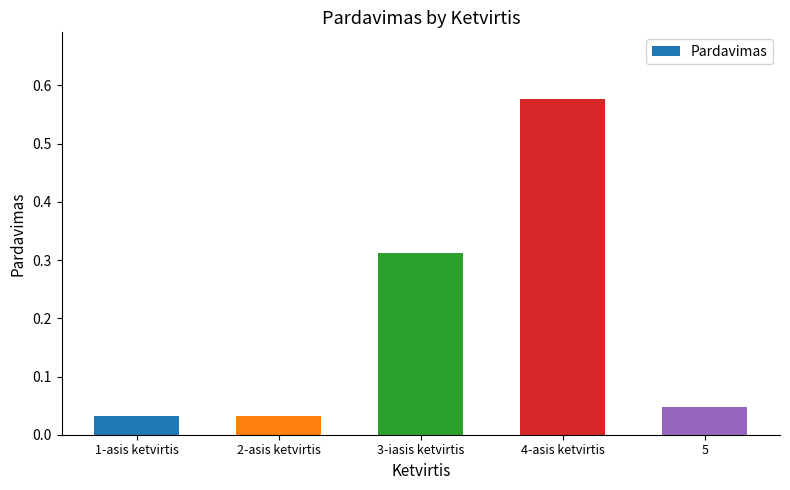

What is the sum of all values?

1.0